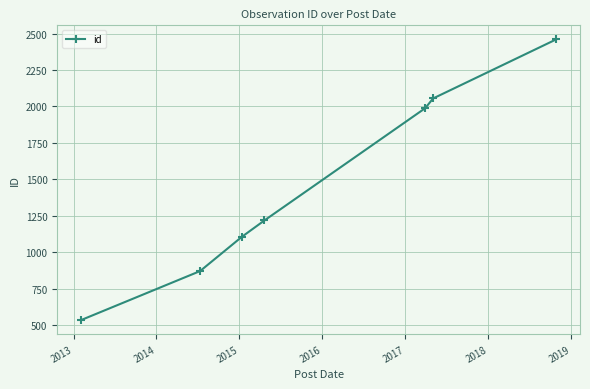

What is the maximum value shown in the chart?

2460